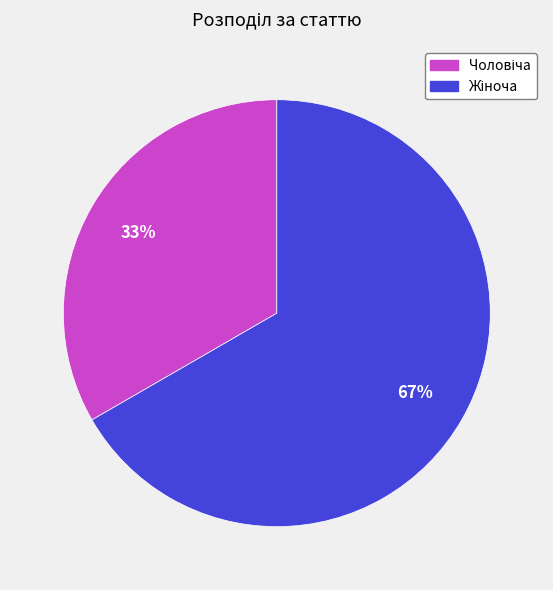

Is there a majority slice in this chart?

Yes